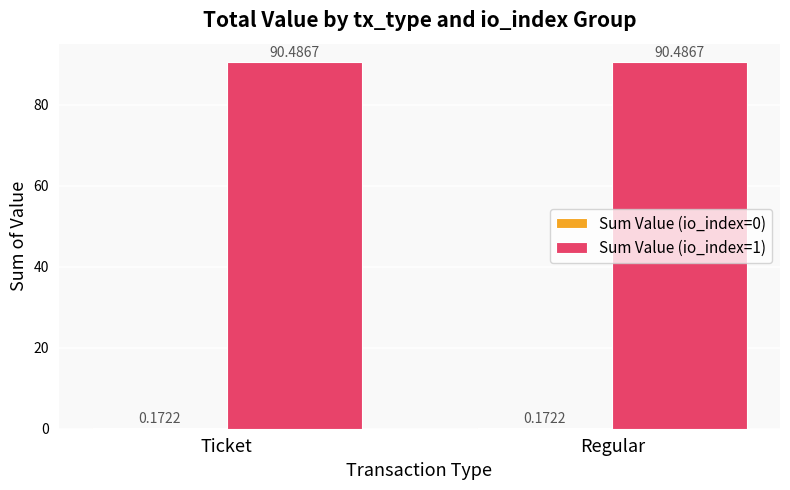

What is the total value across all series at Regular?

90.7